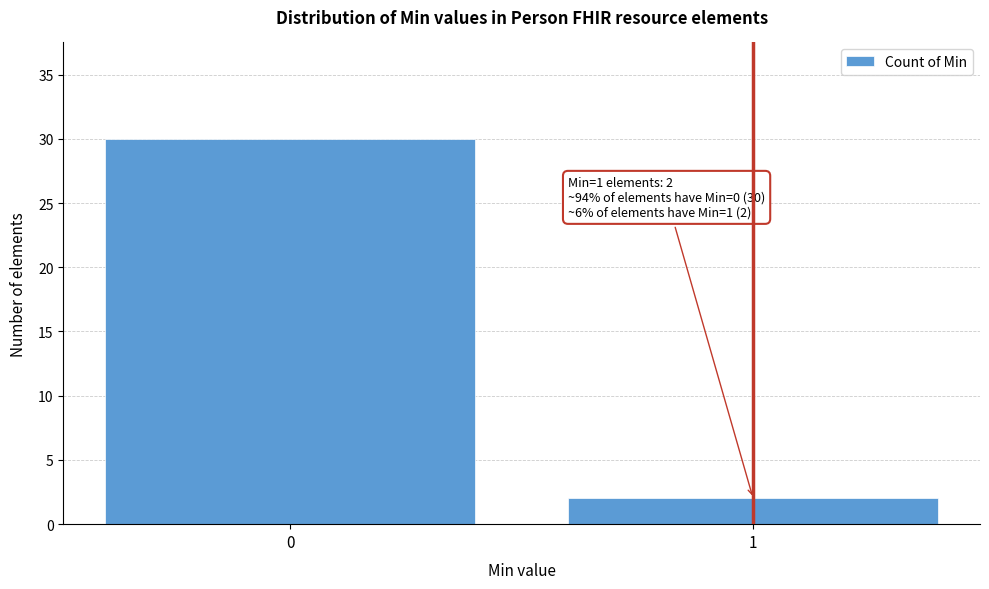

Reading left to right, extract all data points from this chart.

0=30	1=2